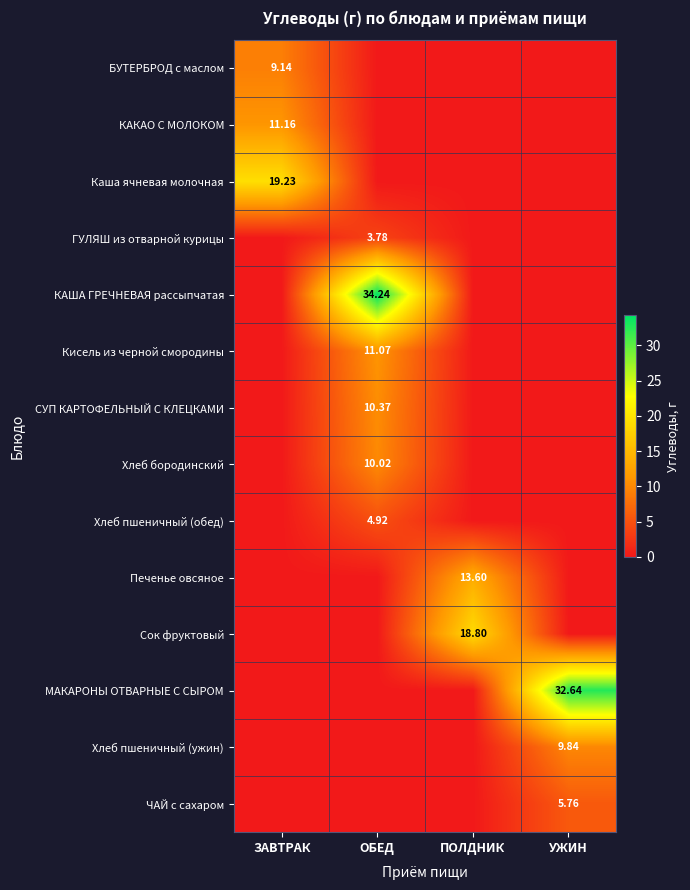

At which category is the sum across all series the highest?

ОБЕД